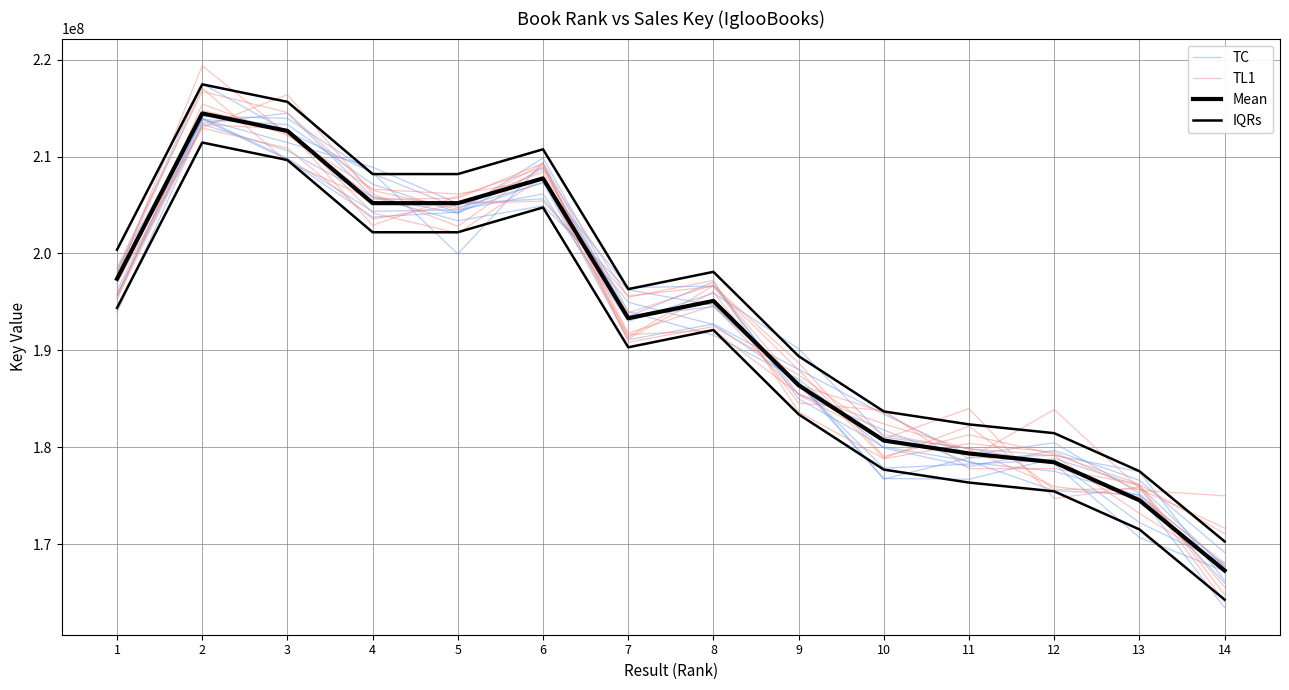

What is the value of the IQRs point at the 2nd from the left?

217439916.0